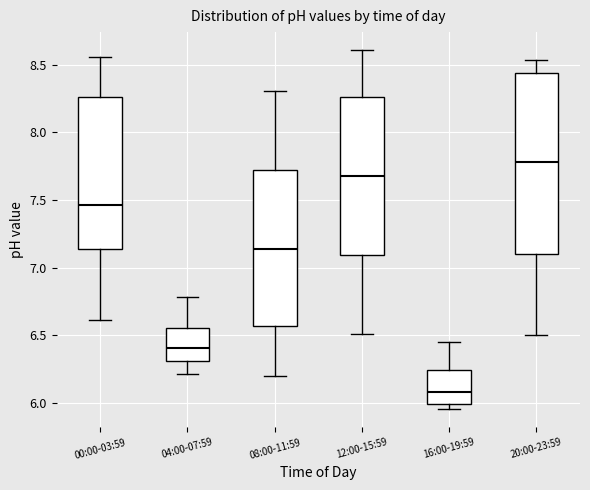

Comparing the boxes themselves (not the whiskers), which one is the tallest?

20:00-23:59